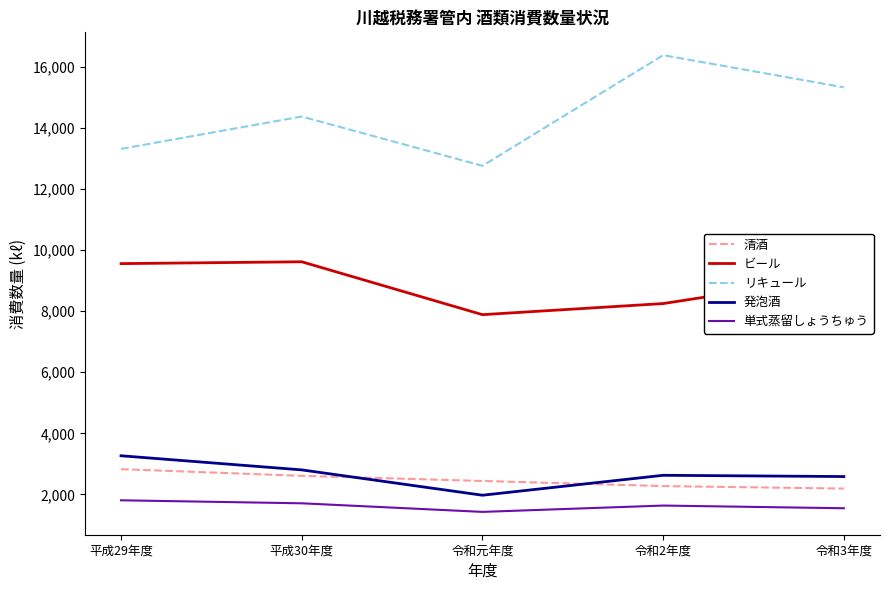

Read the 単式蒸留しょうちゅう value at 令和3年度.

1550